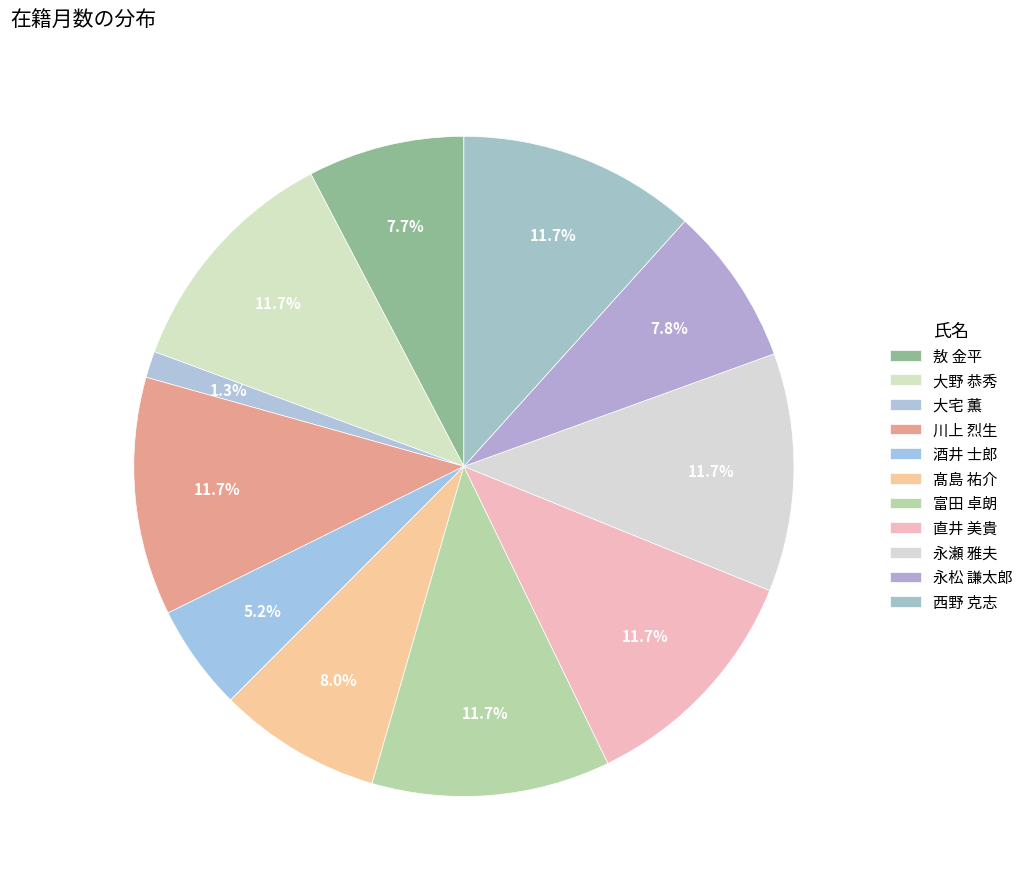

Which slice is the largest?

大野 恭秀